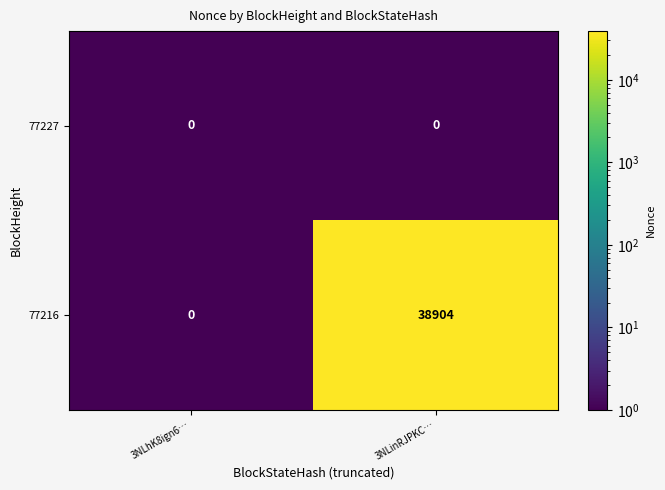

List the series in order of their peak value, highest first.

77216, 77227